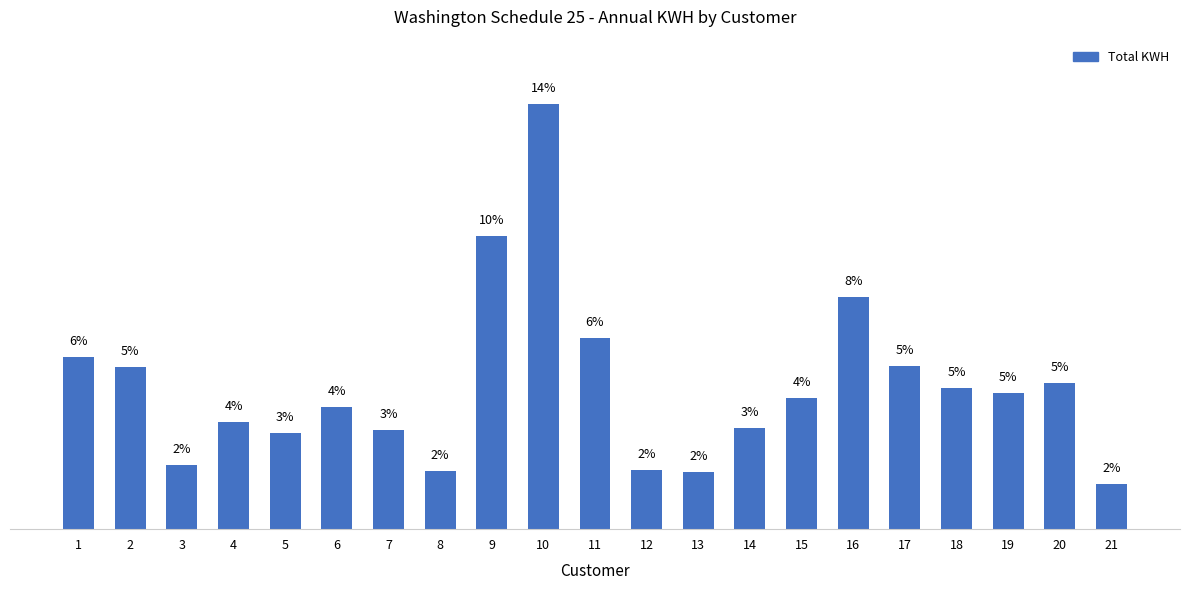

Are the bars grouped side by side (vs. stacked)?

No